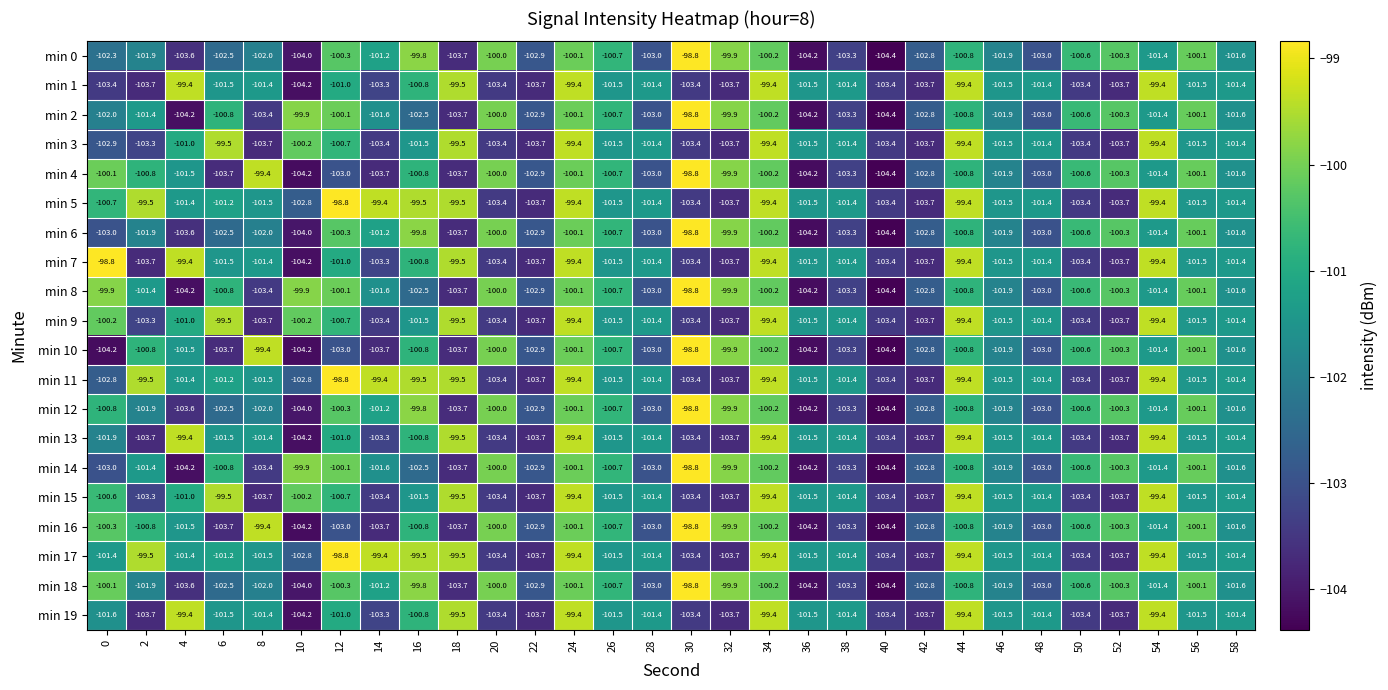

What is the difference between the highest and lowest values at 2?

4.2